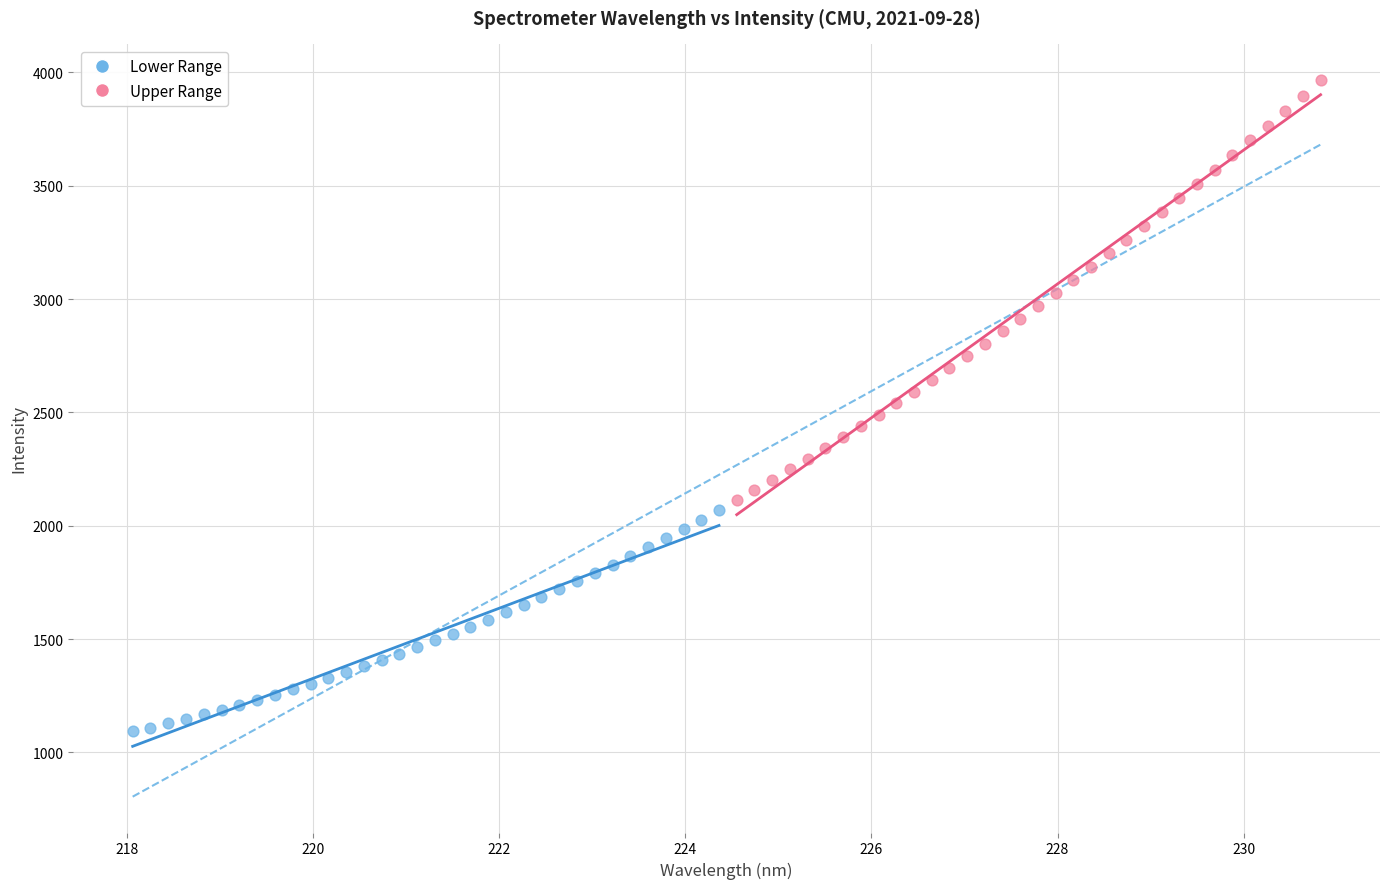

Which series has the widest spread of Y values?

Upper Range